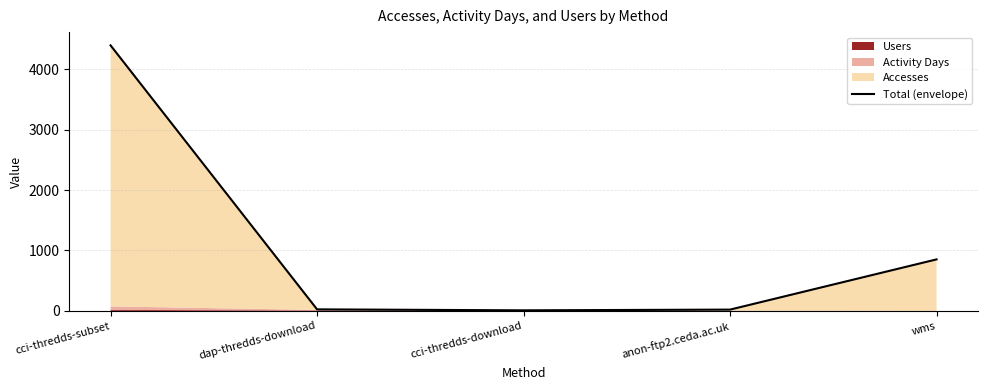

How many categories are shown in the chart?

5